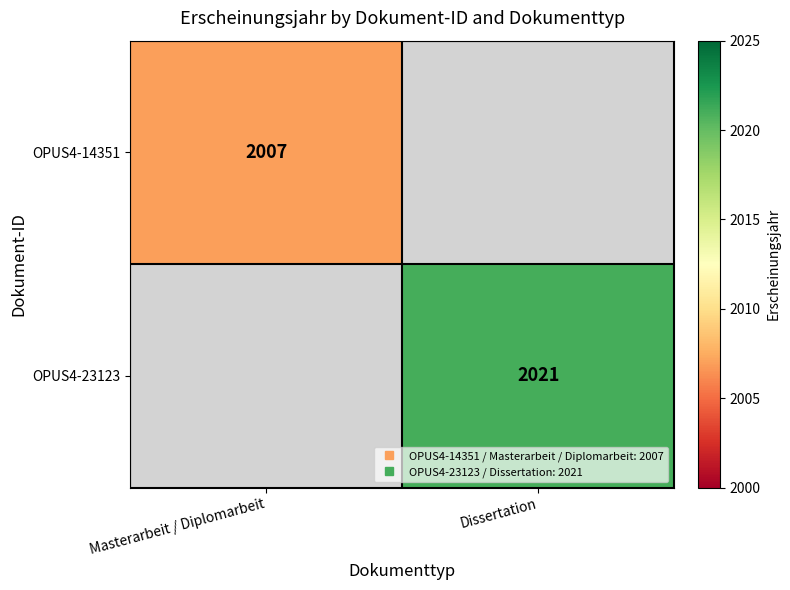

Rank the categories by OPUS4-14351 value from lowest to highest.

Masterarbeit / Diplomarbeit, Dissertation